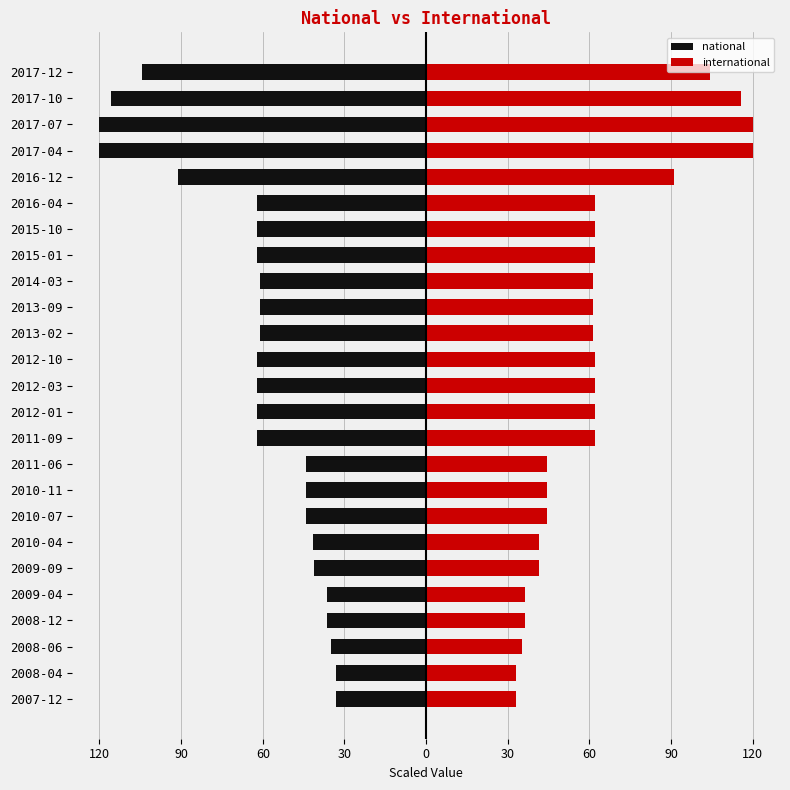

What is the maximum value shown in the chart?

120.0